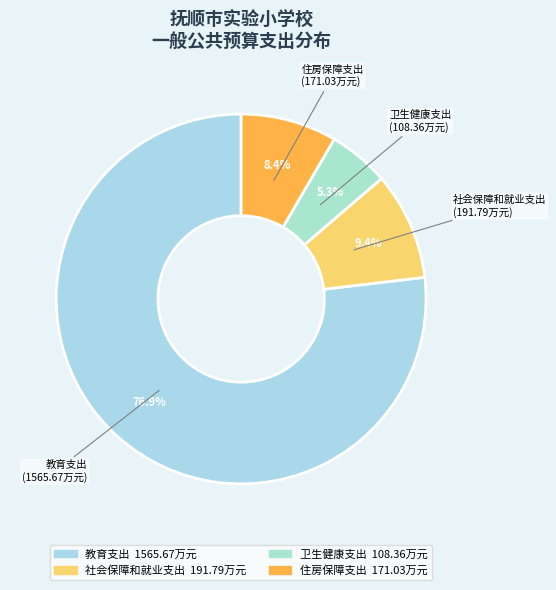

Between 教育支出 and 住房保障支出, which is larger?

教育支出